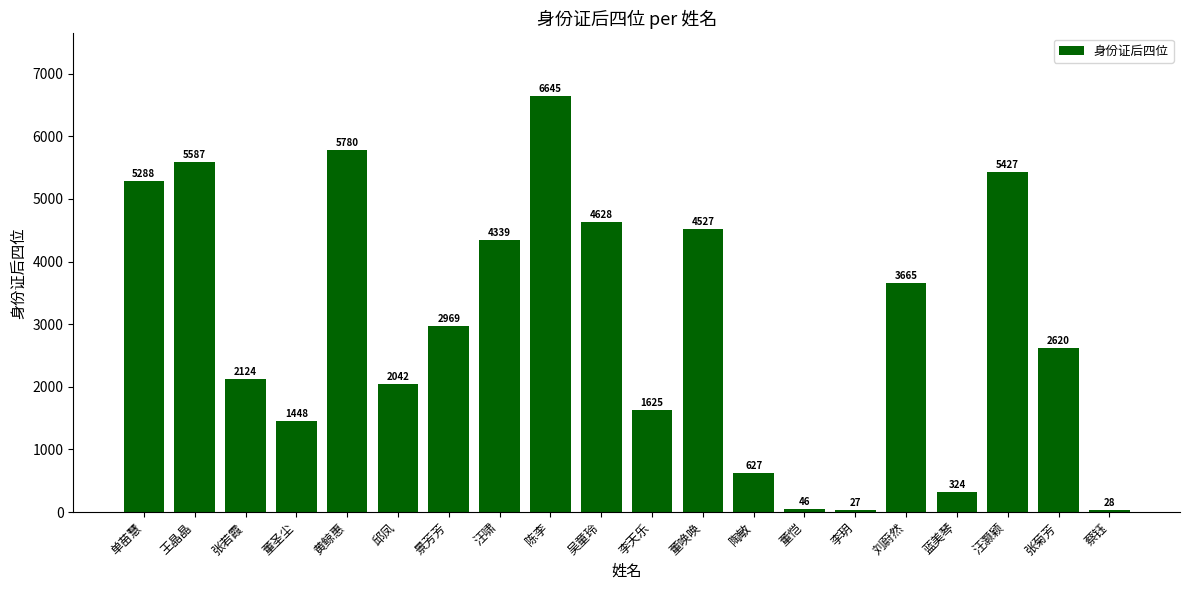

Reading left to right, list all the values displayed in this chart.

5288	5587	2124	1448	5780	2042	2969	4339	6645	4628	1625	4527	627	46	27	3665	324	5427	2620	28